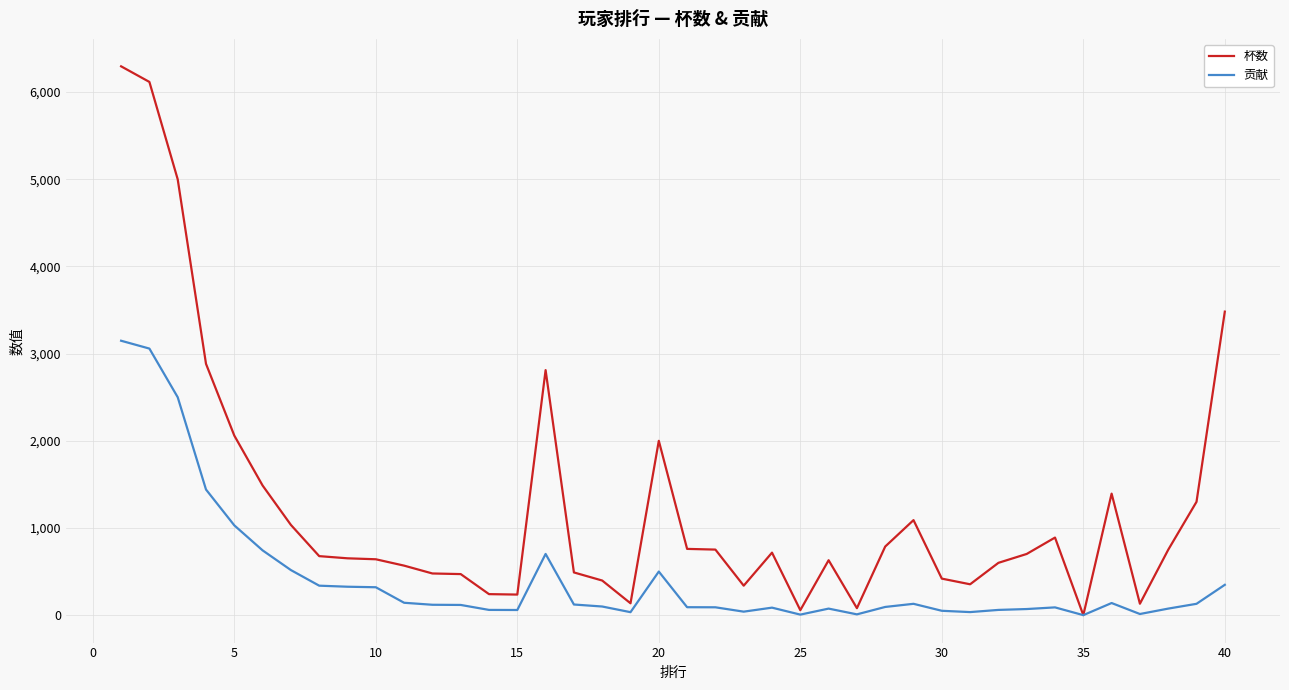

Which series has the largest total across all categories?

杯数